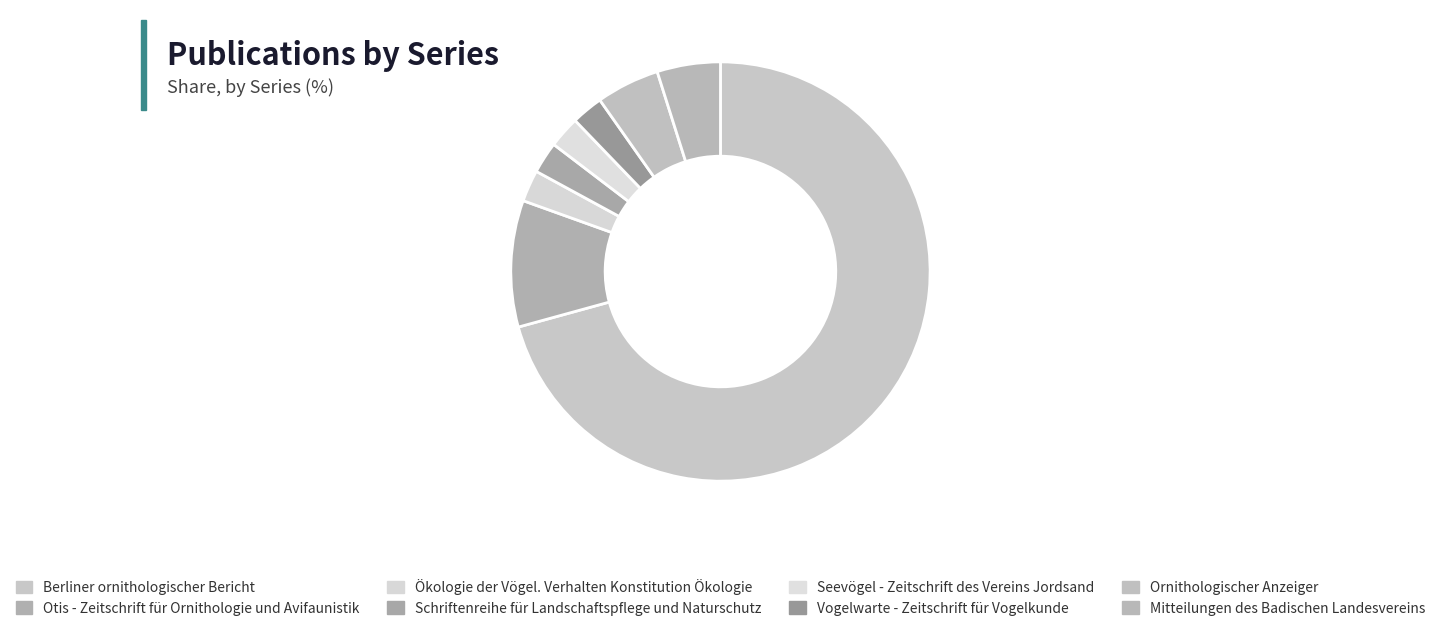

Which category has the biggest portion of the pie?

Berliner ornithologischer Bericht